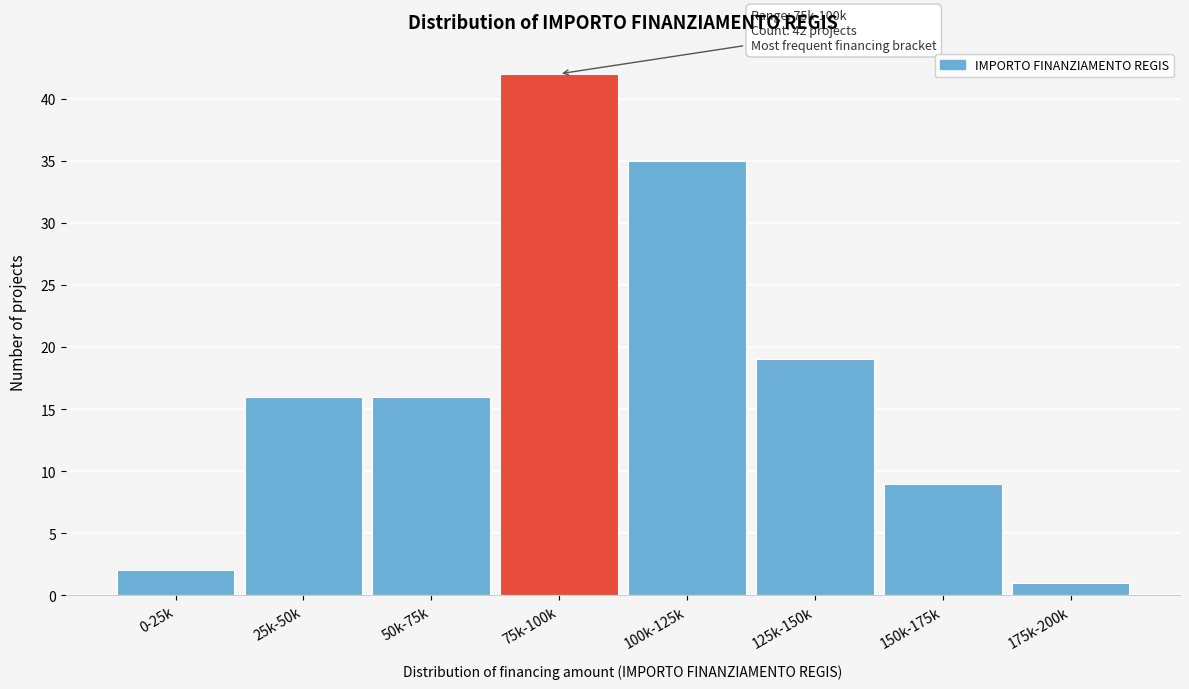

Reading right to left, transcribe all the data shown in this chart.

1	9	19	35	42	16	16	2